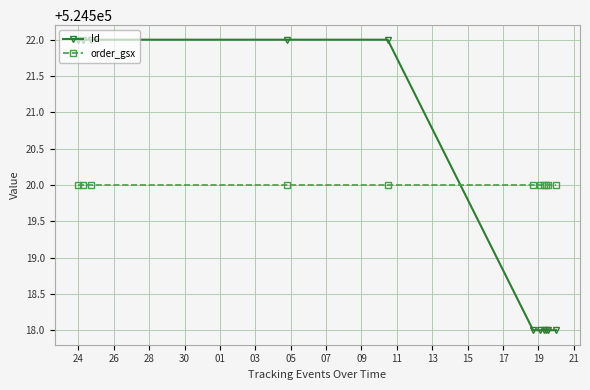

The value of order_gsx at 30 is 885627.6. True or false?

False